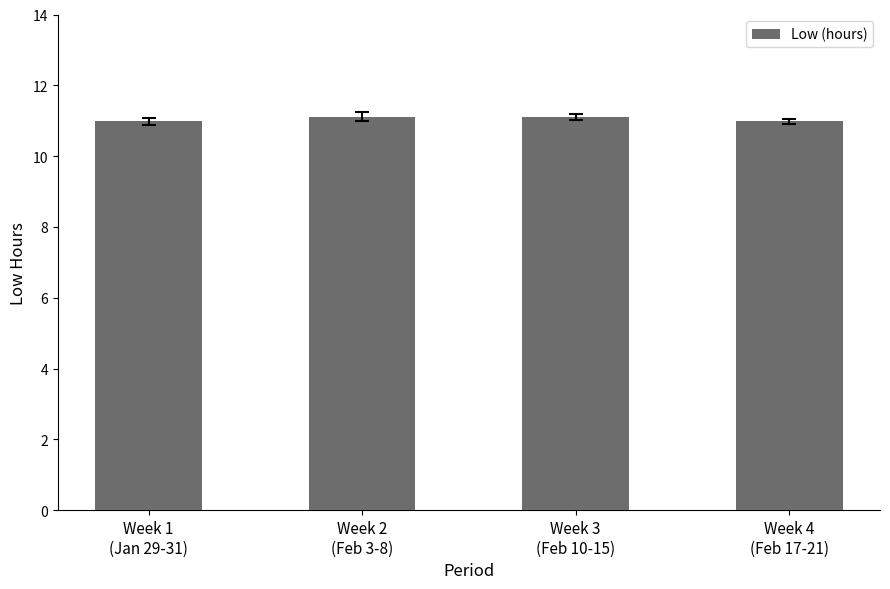

Reading left to right, list all the values displayed in this chart.

Week 1
(Jan 29-31)=11.0	Week 2
(Feb 3-8)=11.1	Week 3
(Feb 10-15)=11.1	Week 4
(Feb 17-21)=11.0